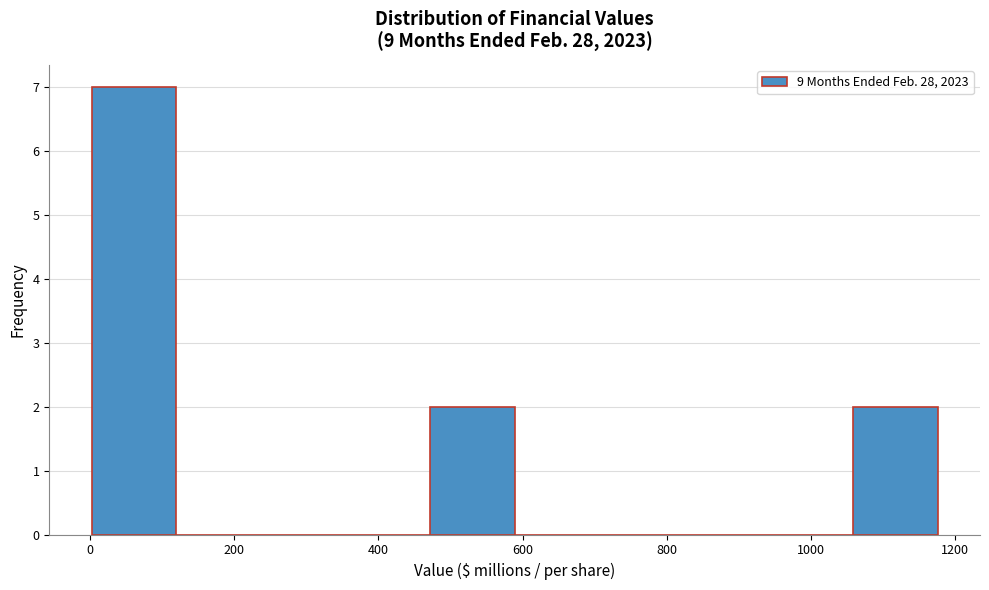

Reading left to right, list every bar in this chart as the range it spans on the x-axis followed by its height. Neither the bar edges nor the heights are printed on the chart, so give them approximately, as read against the axes.

0 to 120: 7
120 to 240: 0
240 to 360: 0
360 to 480: 0
480 to 580: 2
580 to 700: 0
700 to 820: 0
820 to 940: 0
940 to 1060: 0
1060 to 1180: 2